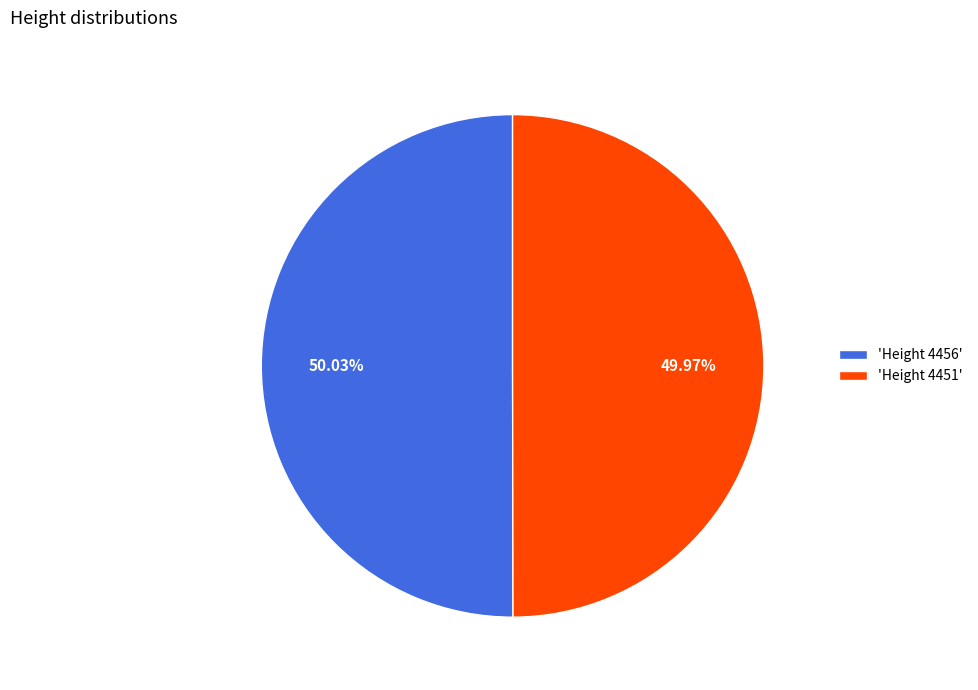

Is there any slice that represents more than half of the pie?

Yes